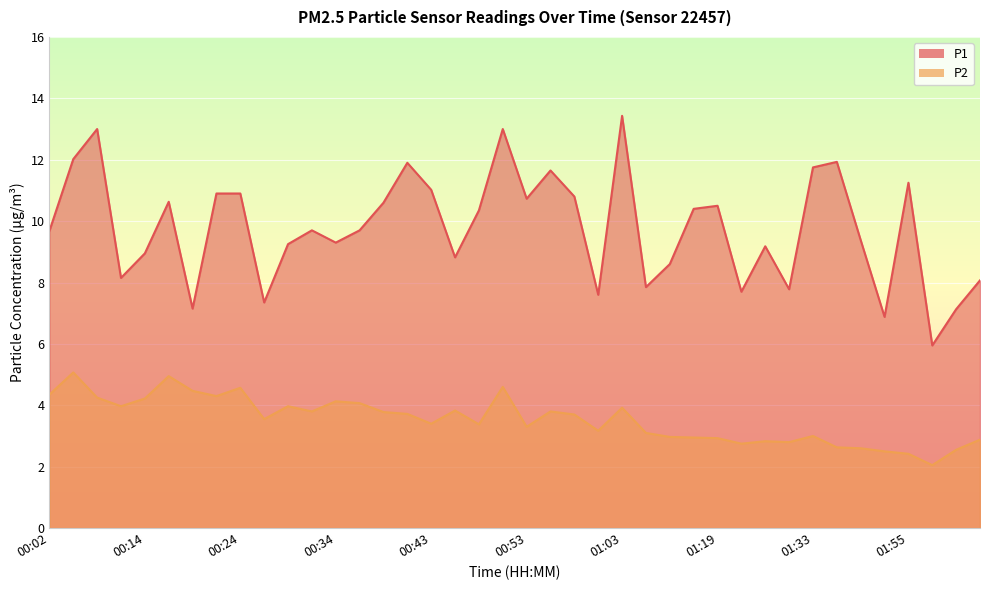

In P1, how many points are higher than both neighbors (excluding endpoints)?

11